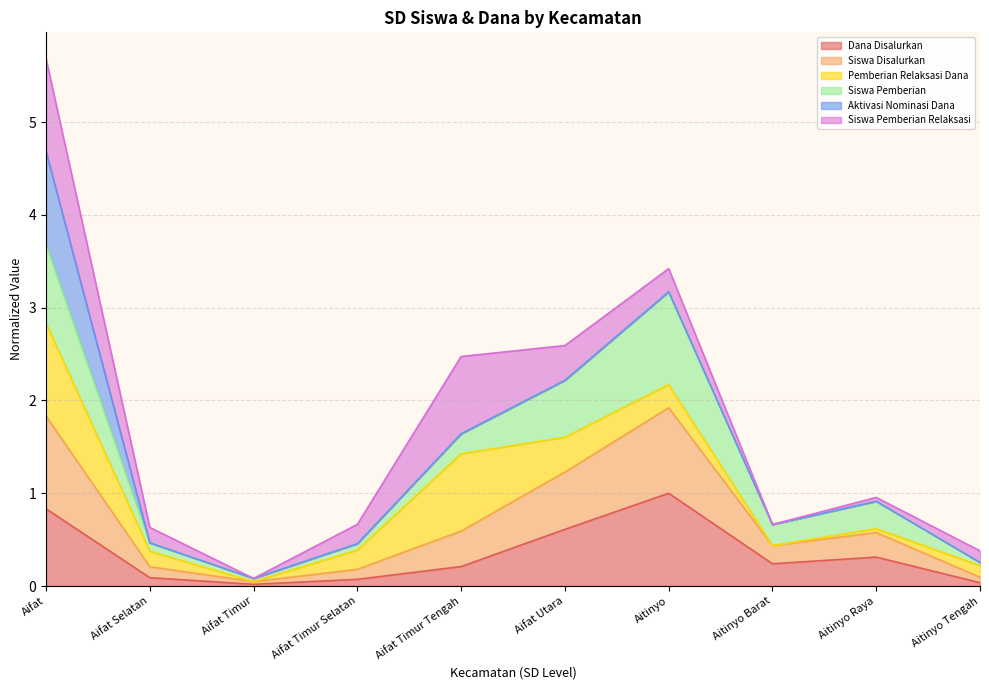

Where is the first local maximum for Dana Disalurkan?

Aitinyo